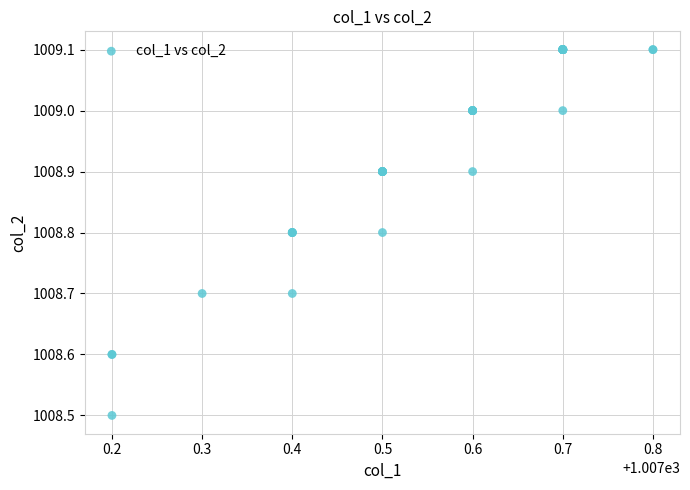

What Y value in the scatter plot is closest to 1008?

1008.5